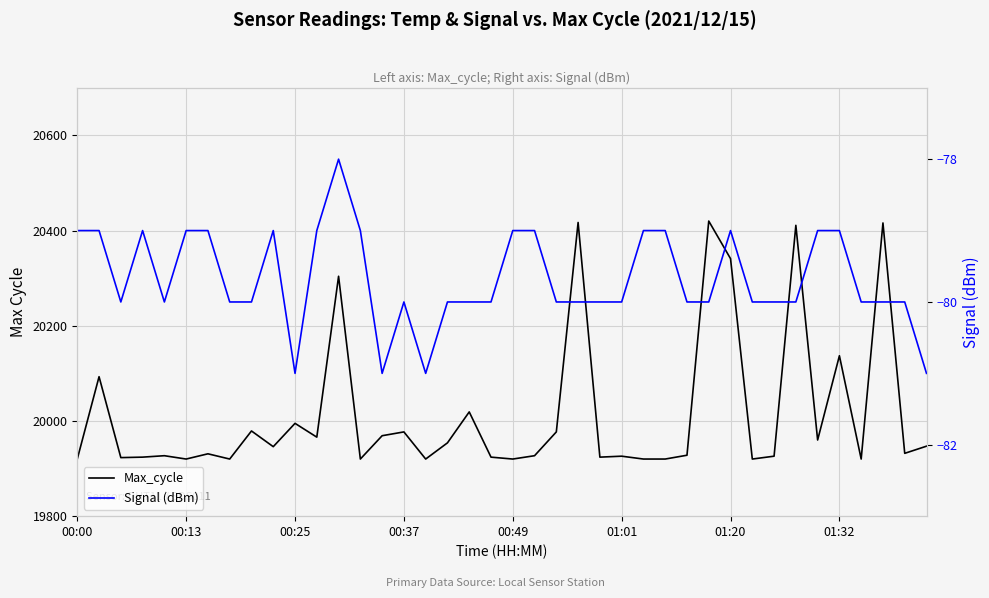

True or false: Max_cycle and Signal (dBm) cross at least once.

False